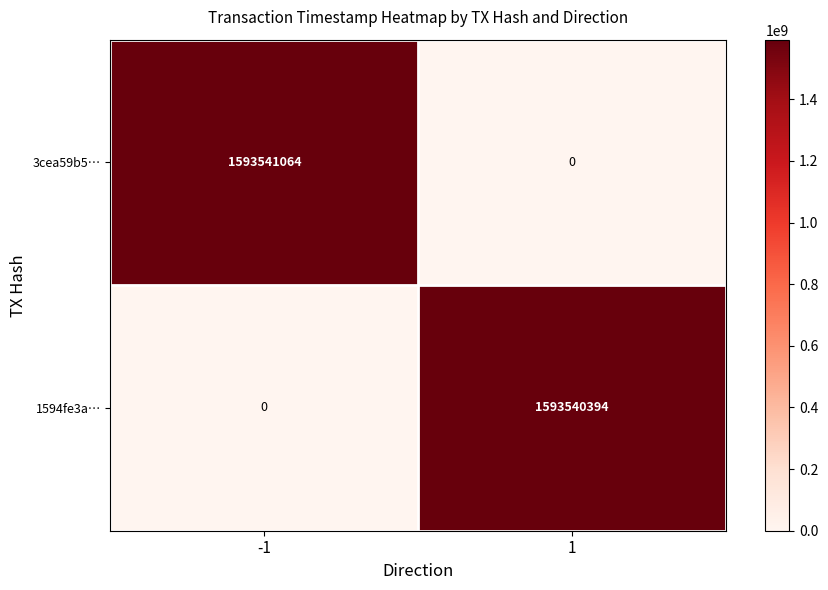

What is the total value across all series at -1?

1593541064